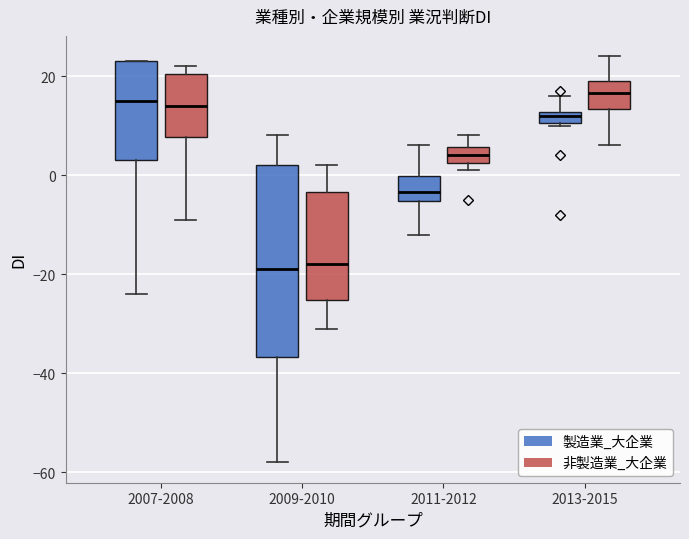

Comparing the boxes themselves (not the whiskers), which one is the tallest?

2009-2010 (製造業_大企業)